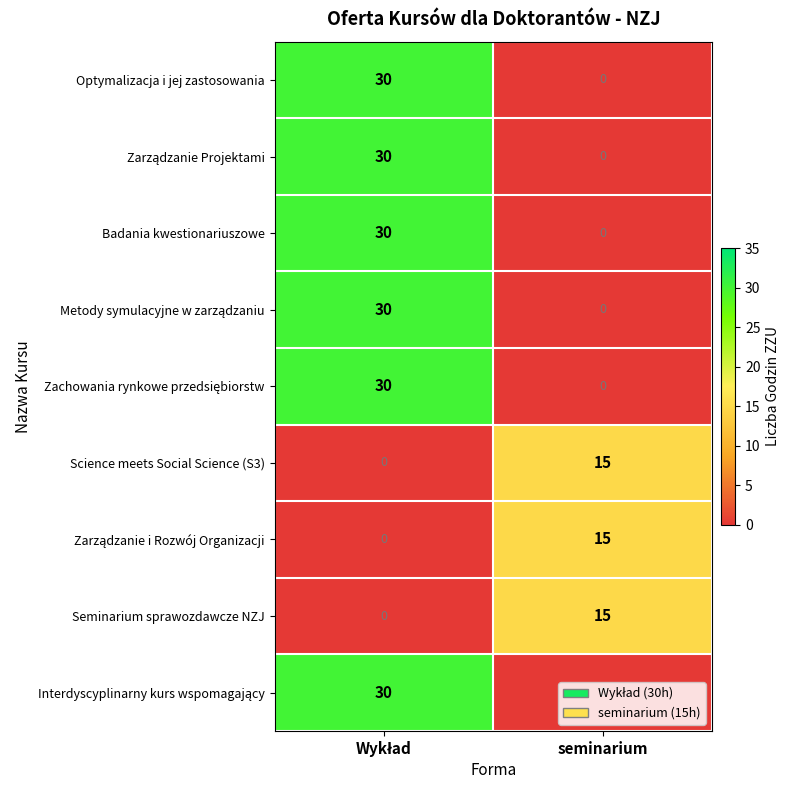

True or false: Seminarium sprawozdawcze NZJ has a value of 15 at seminarium.

True